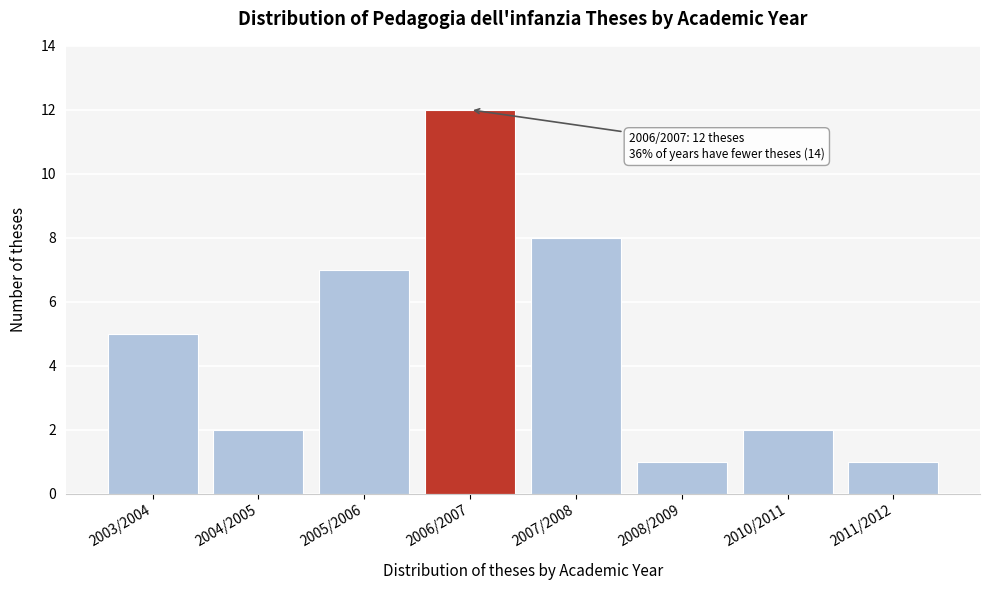

Reading left to right, transcribe all the data shown in this chart.

5	2	7	12	8	1	2	1